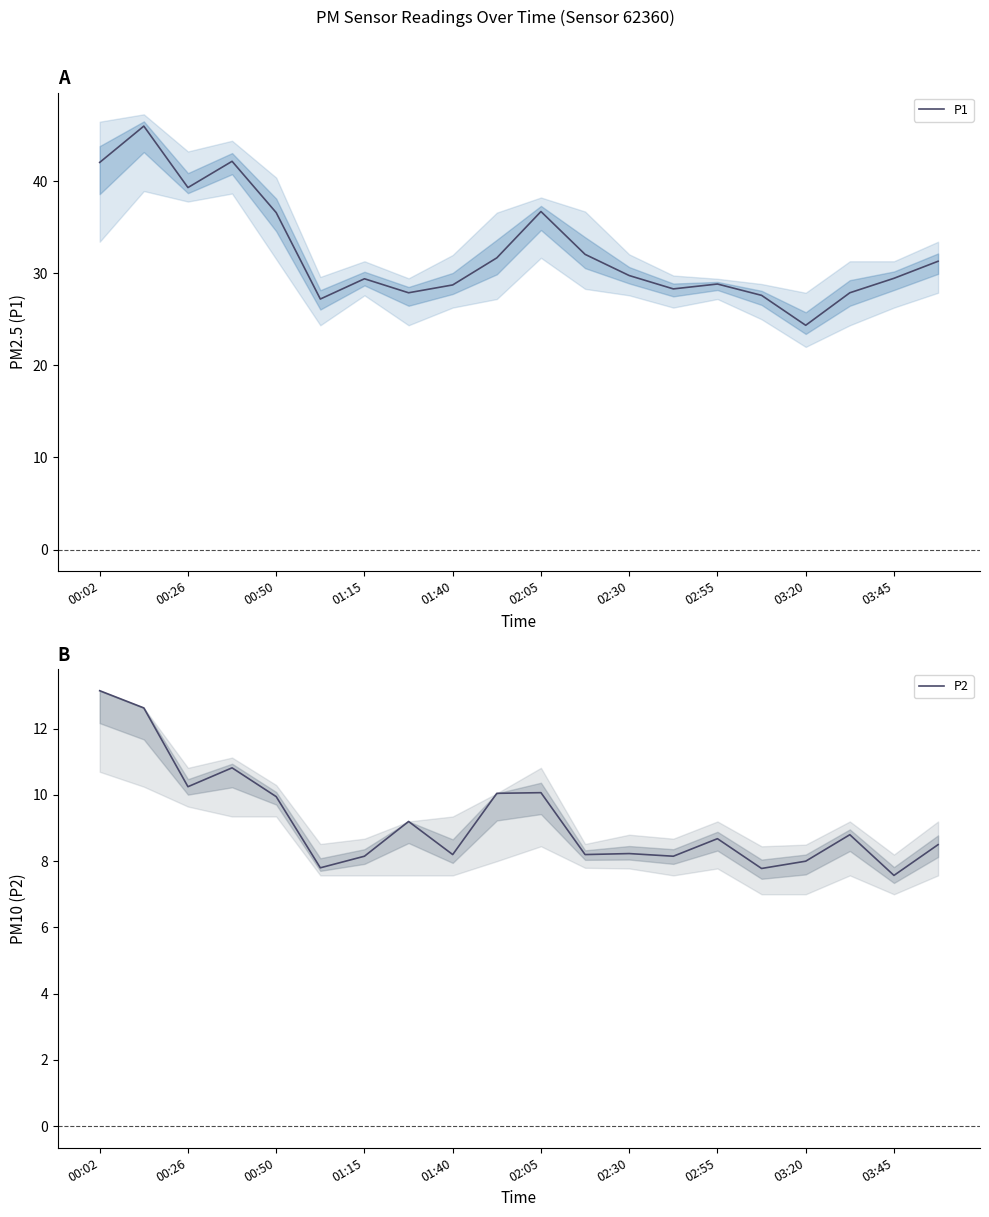

Which series has the widest spread of values?

P1